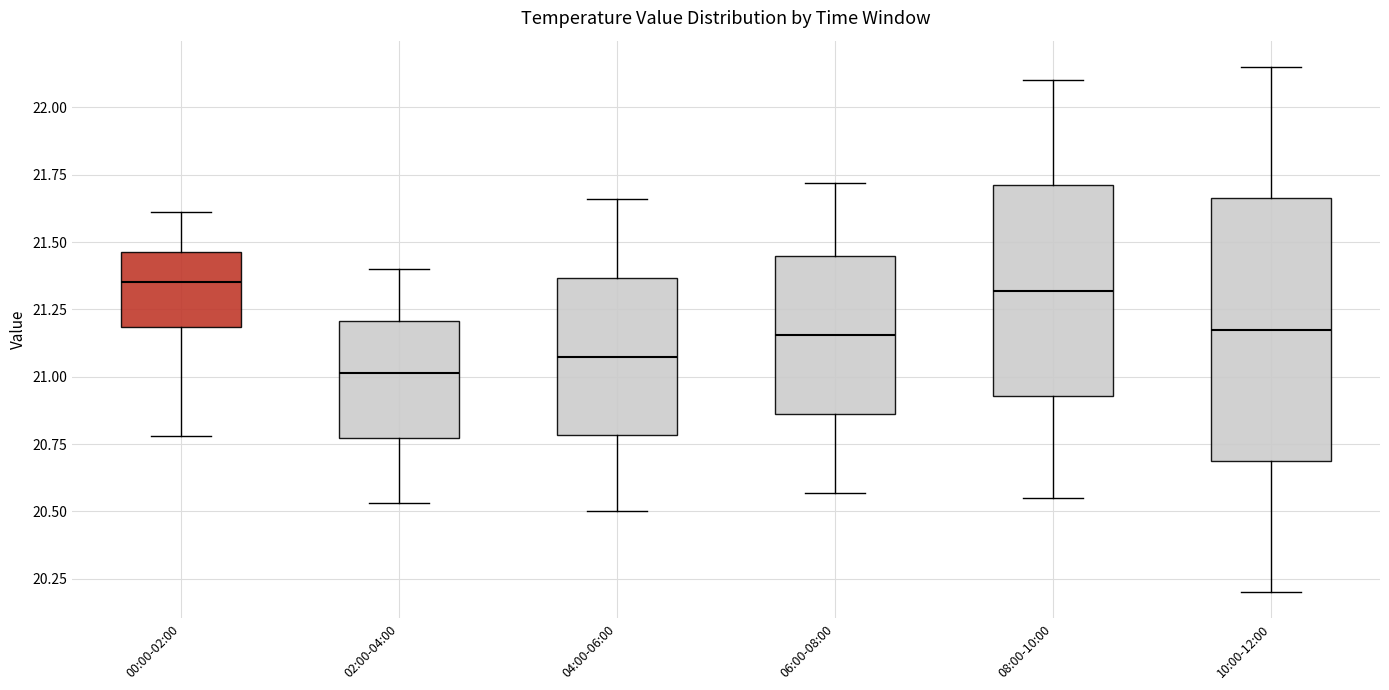

Reading left to right, read every box against the y-axis: the position of its median line, the range the box covers, and the ends of its whiskers. The values are not printed on the chart, so give them approximately, as read against the axis.

00:00-02:00: median 21.35, box 21.20 to 21.45, whiskers 20.80 to 21.60
02:00-04:00: median 21.00, box 20.75 to 21.20, whiskers 20.55 to 21.40
04:00-06:00: median 21.10, box 20.80 to 21.35, whiskers 20.50 to 21.65
06:00-08:00: median 21.15, box 20.85 to 21.45, whiskers 20.55 to 21.70
08:00-10:00: median 21.30, box 20.95 to 21.70, whiskers 20.55 to 22.10
10:00-12:00: median 21.20, box 20.70 to 21.65, whiskers 20.20 to 22.15